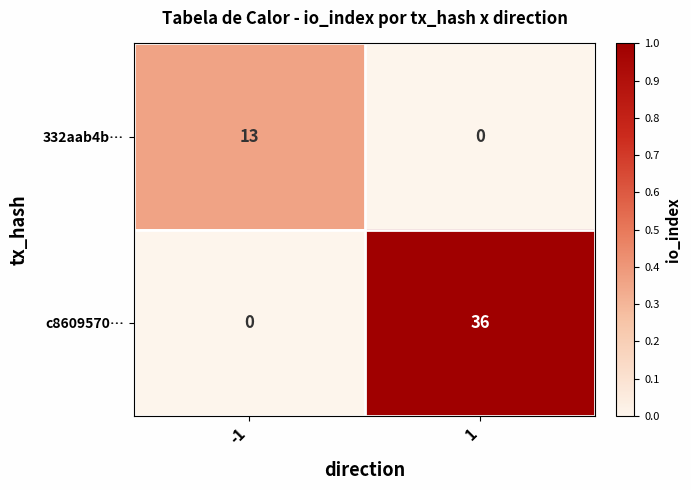

Is it true that 332aab4b… equals 13 at -1?

True